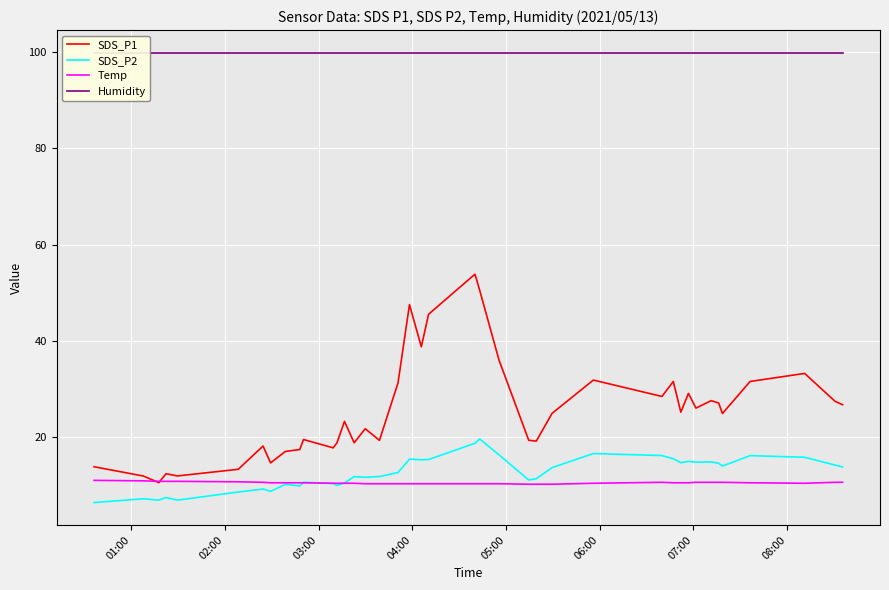

What are all the series names shown in the legend?

SDS_P1, SDS_P2, Temp, Humidity